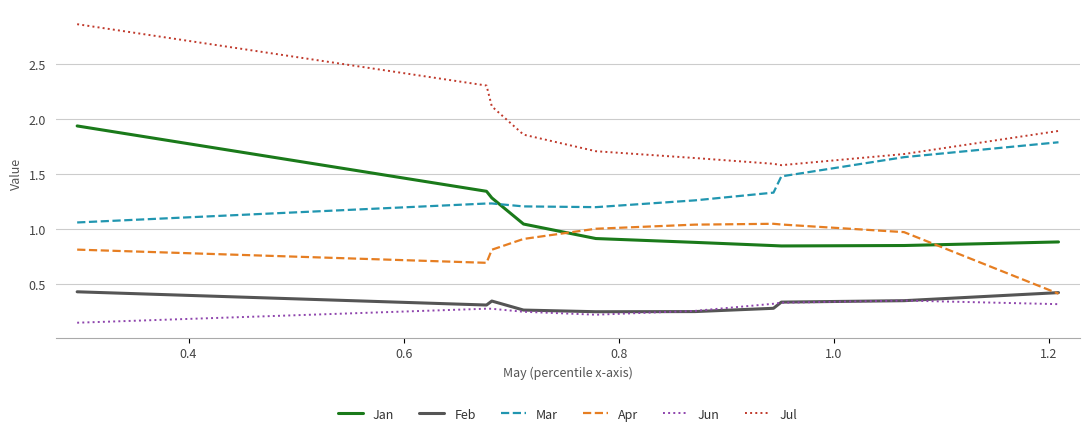

True or false: Apr and Jul intersect in this chart.

False